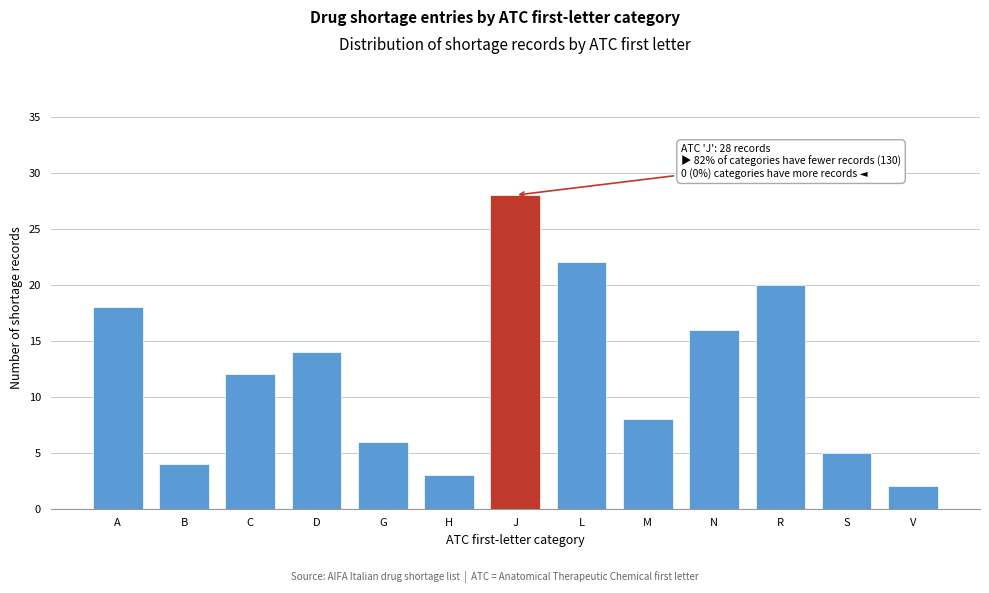

Reading right to left, what are all the values shown in this chart?

2	5	20	16	8	22	28	3	6	14	12	4	18